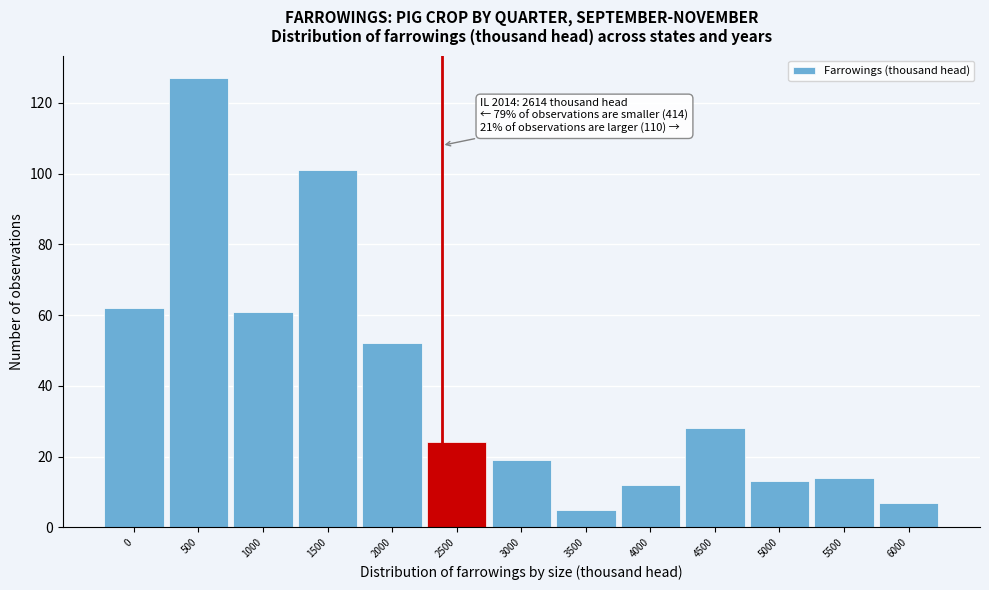

Reading right to left, transcribe all the data shown in this chart.

6000=7	5500=14	5000=13	4500=28	4000=12	3500=5	3000=19	2500=24	2000=52	1500=101	1000=61	500=127	0=62